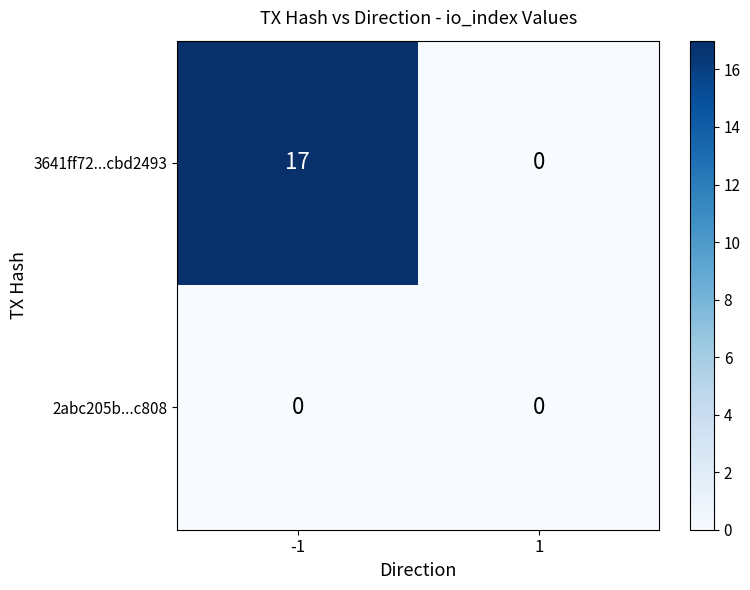

Which series has the largest range (max minus min)?

3641ff72...cbd2493